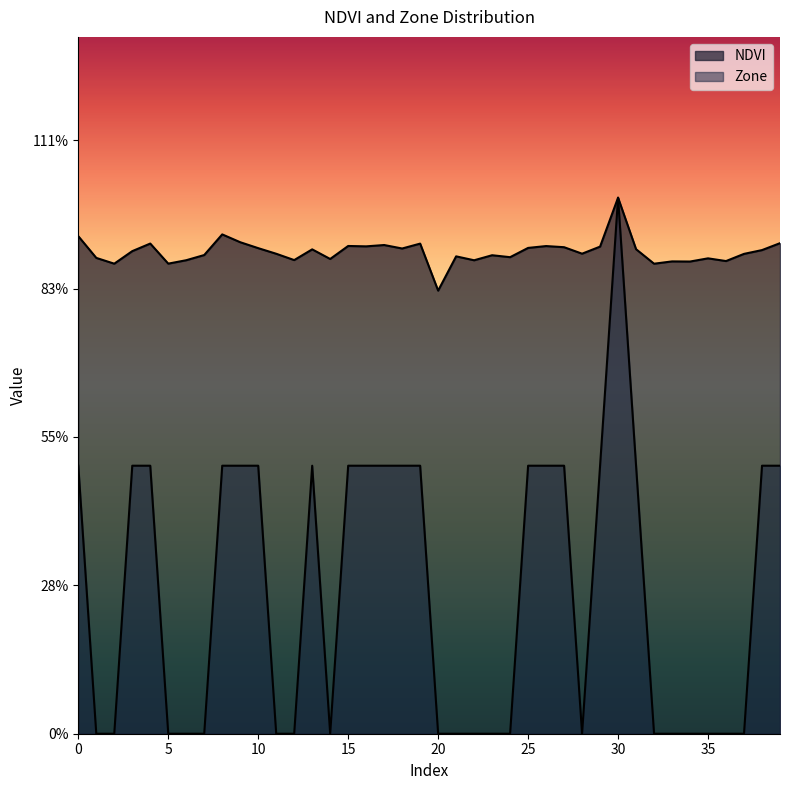

What is the approximate value of NDVI at 19?

0.1